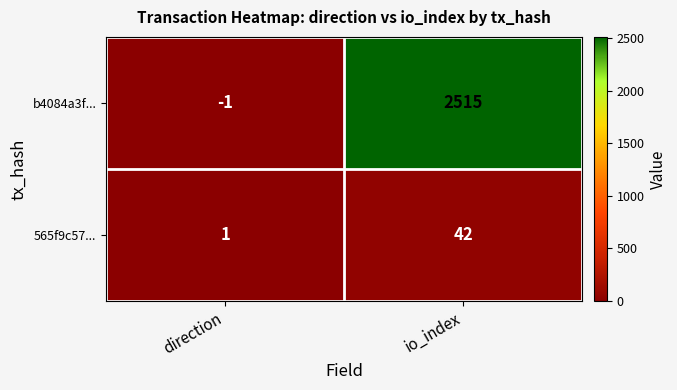

Which category has the highest value in the 565f9c57... series?

io_index